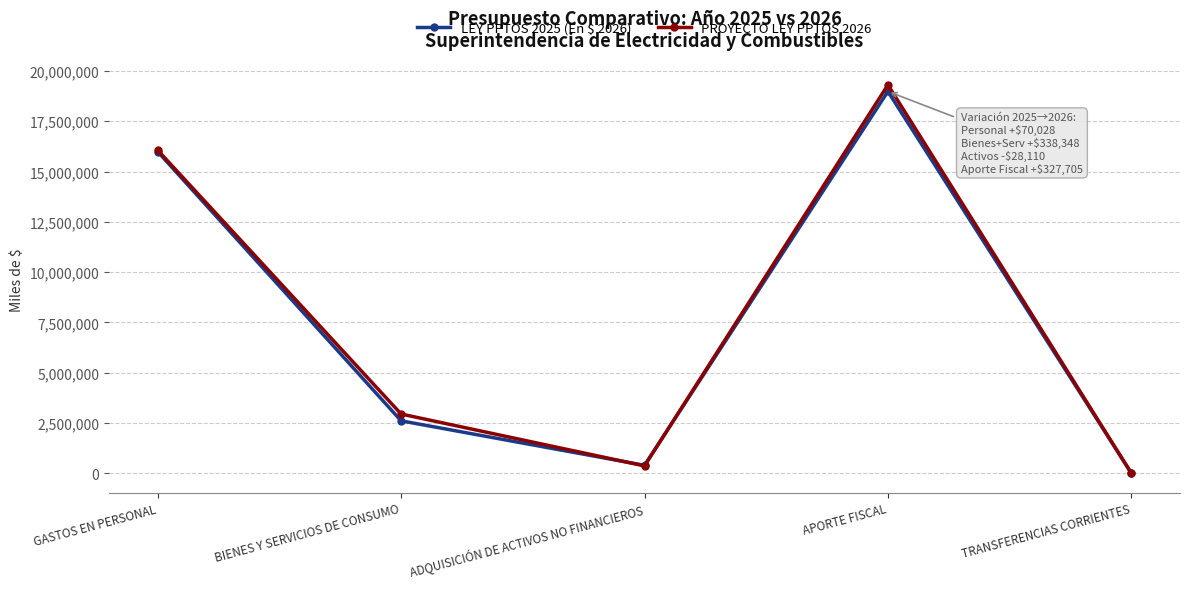

True or false: LEY PPTOS 2025 (En $ 2026) has more than 0 points higher than both neighbors.

True